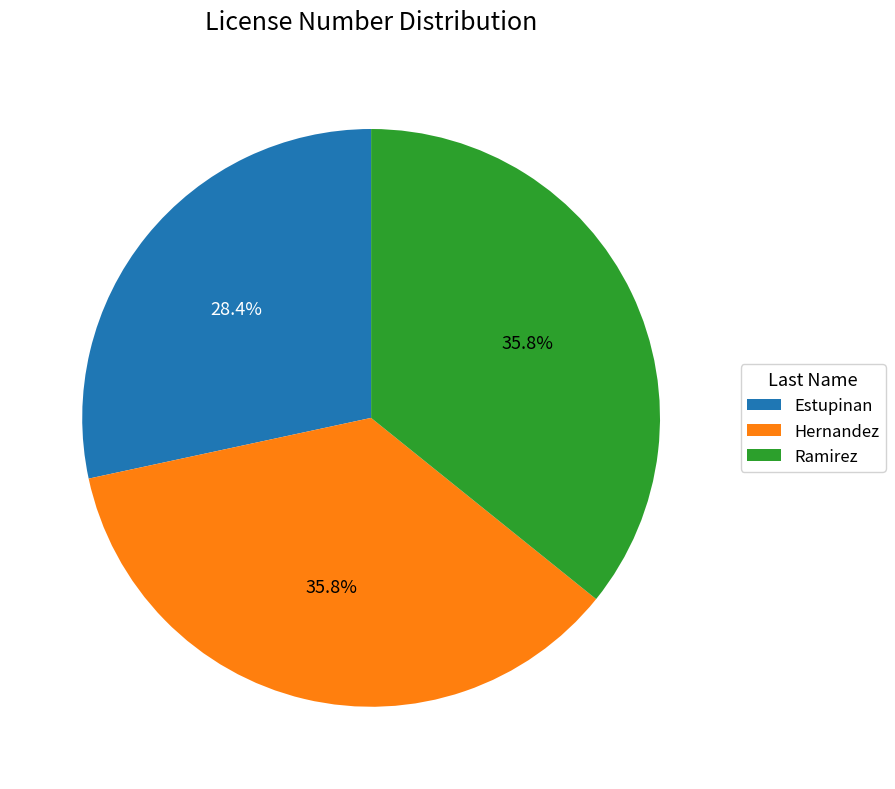

What percentage is the Estupinan slice, to the nearest percent?

28%